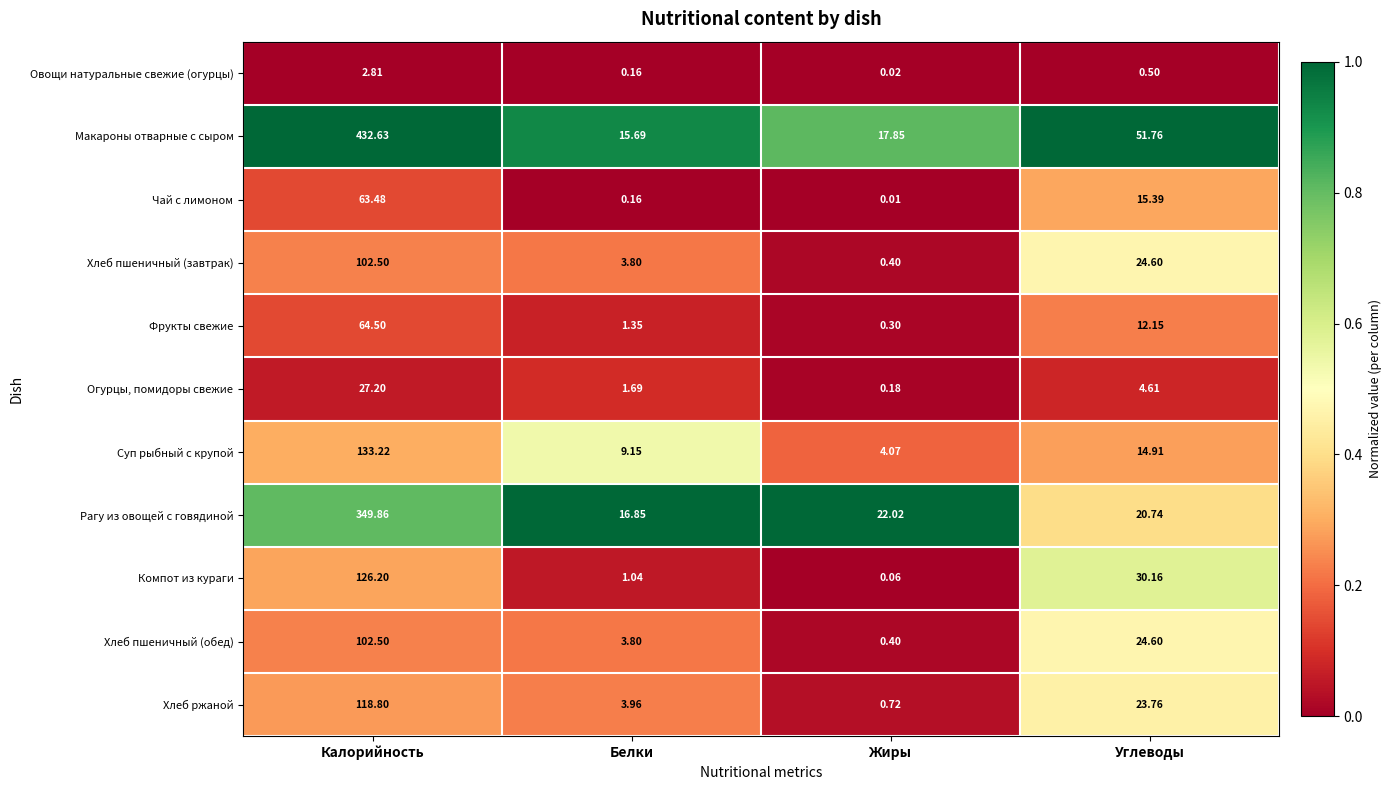

Which label corresponds to the smallest value in the chart?

Жиры